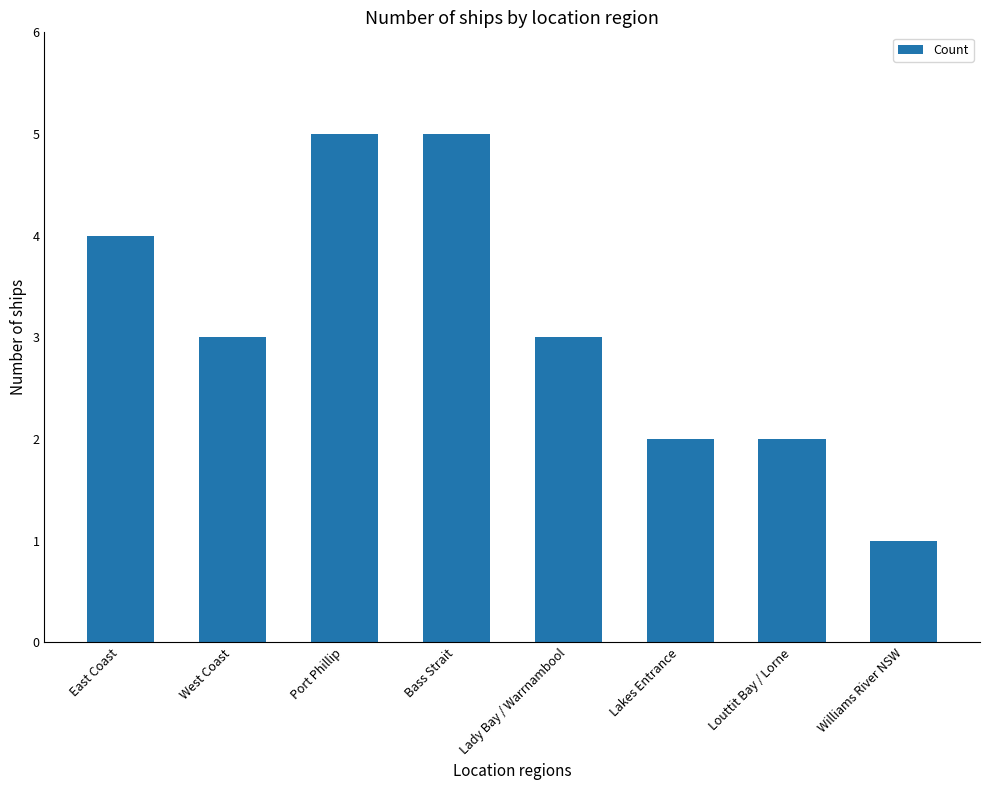

What is the sum of the values at East Coast and West Coast?

7